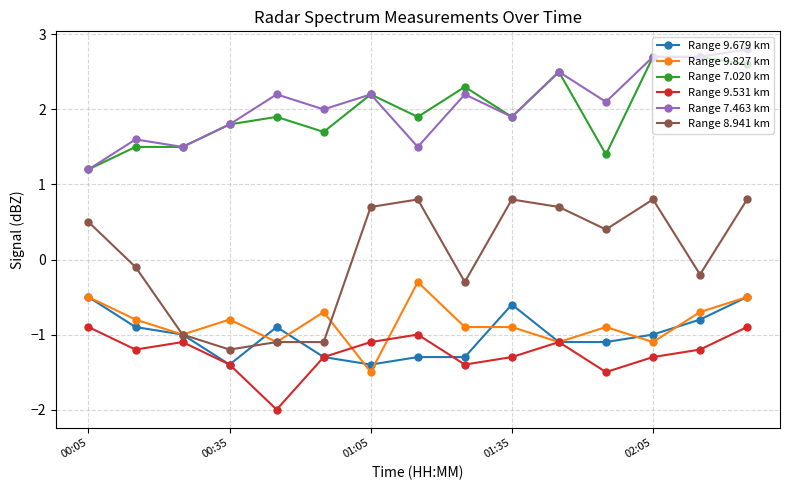

What is the highest value of the Range 8.941 km series?

0.8